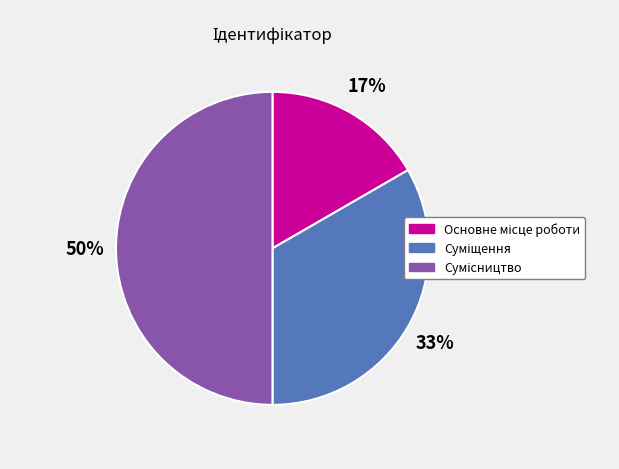

To the nearest percent, what is the difference between the largest and smallest slice percentages?

33%